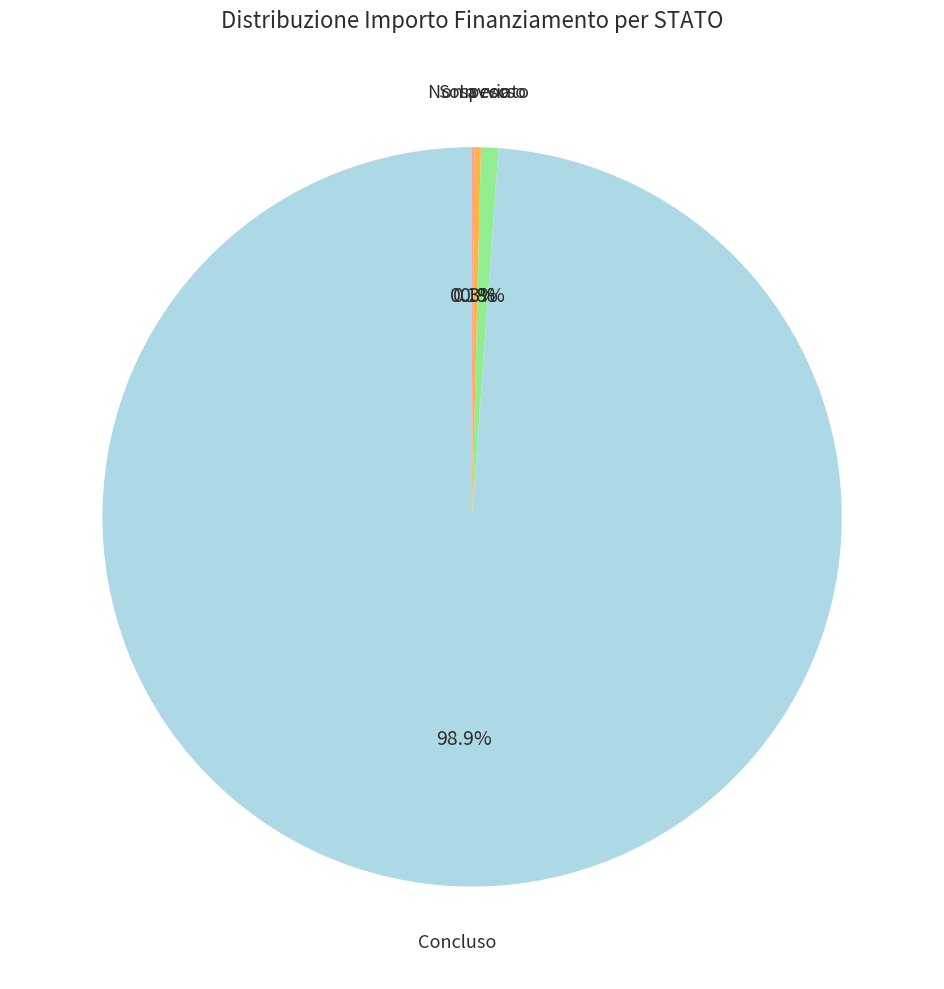

Is there any slice that represents more than half of the pie?

Yes